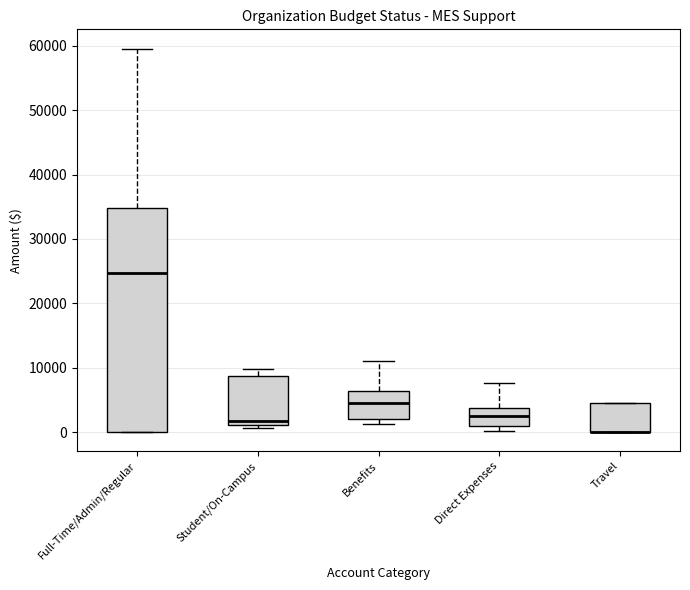

Where does the upper whisker of the box for Benefits end on the y-axis? The values are not printed on the chart, so give them approximately, as read against the axis.

11000